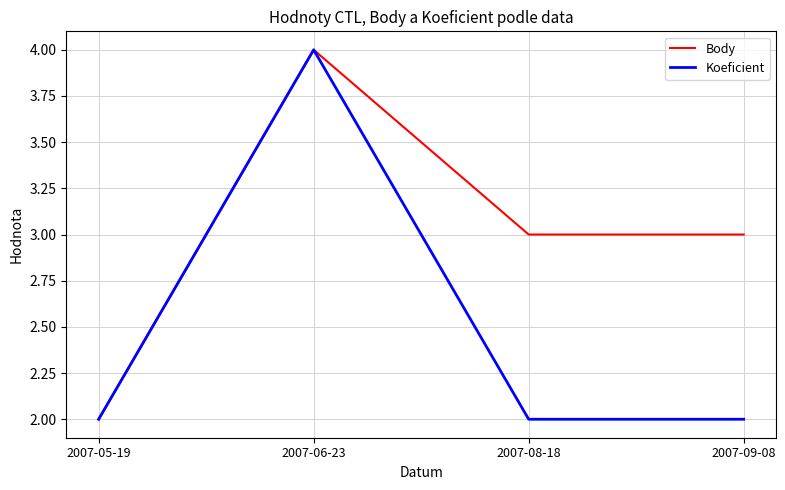

What is the highest value of the Koeficient series?

4